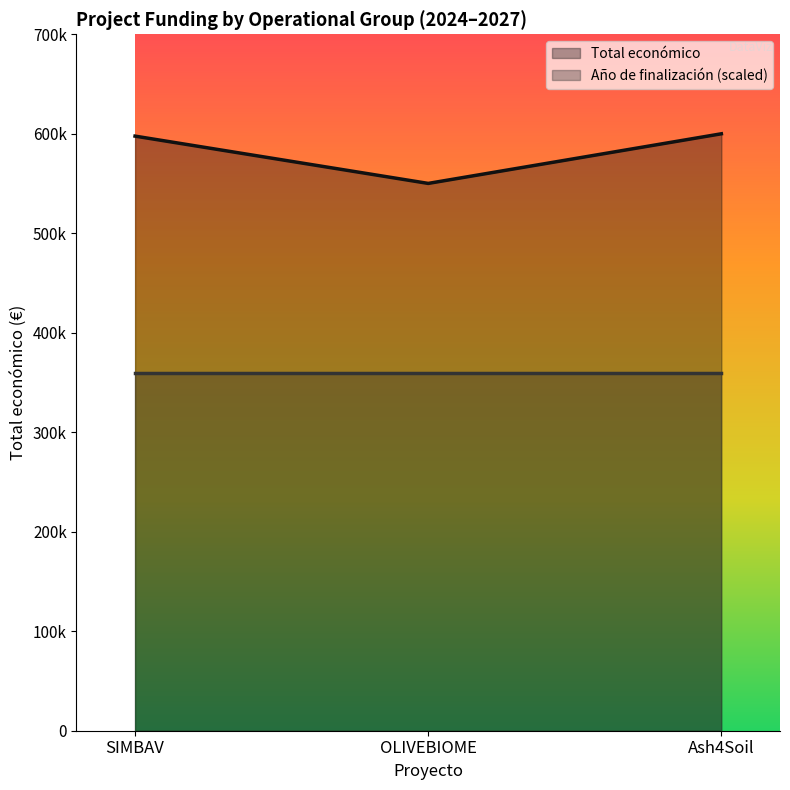

Between OLIVEBIOME and Ash4Soil, which is larger?

Ash4Soil